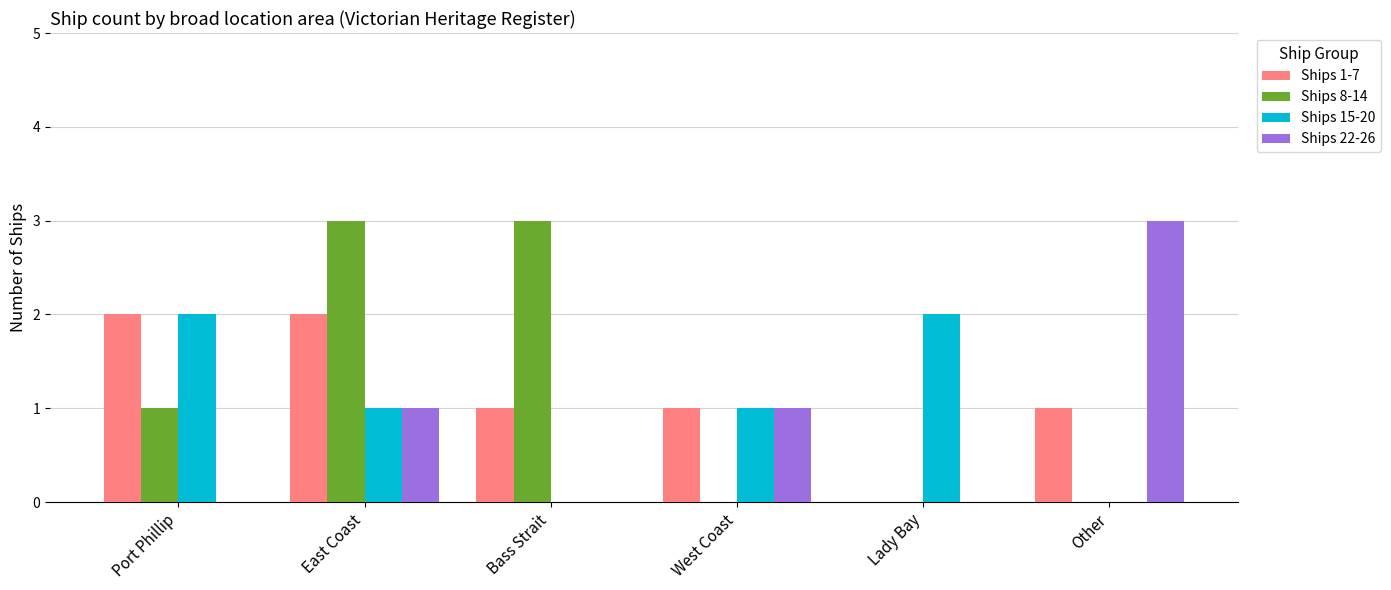

What is the sum of all Ships 8-14 values?

7